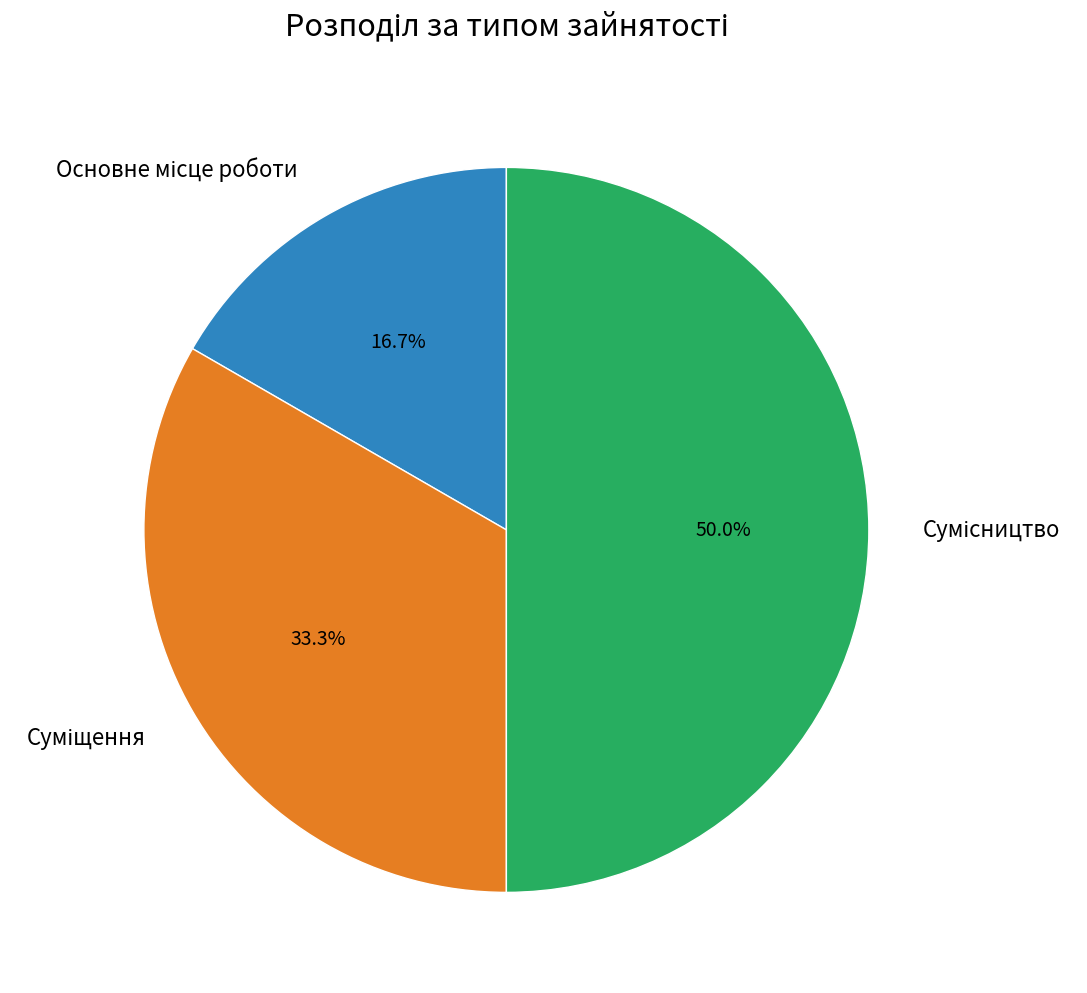

Is there any slice that represents more than half of the pie?

No